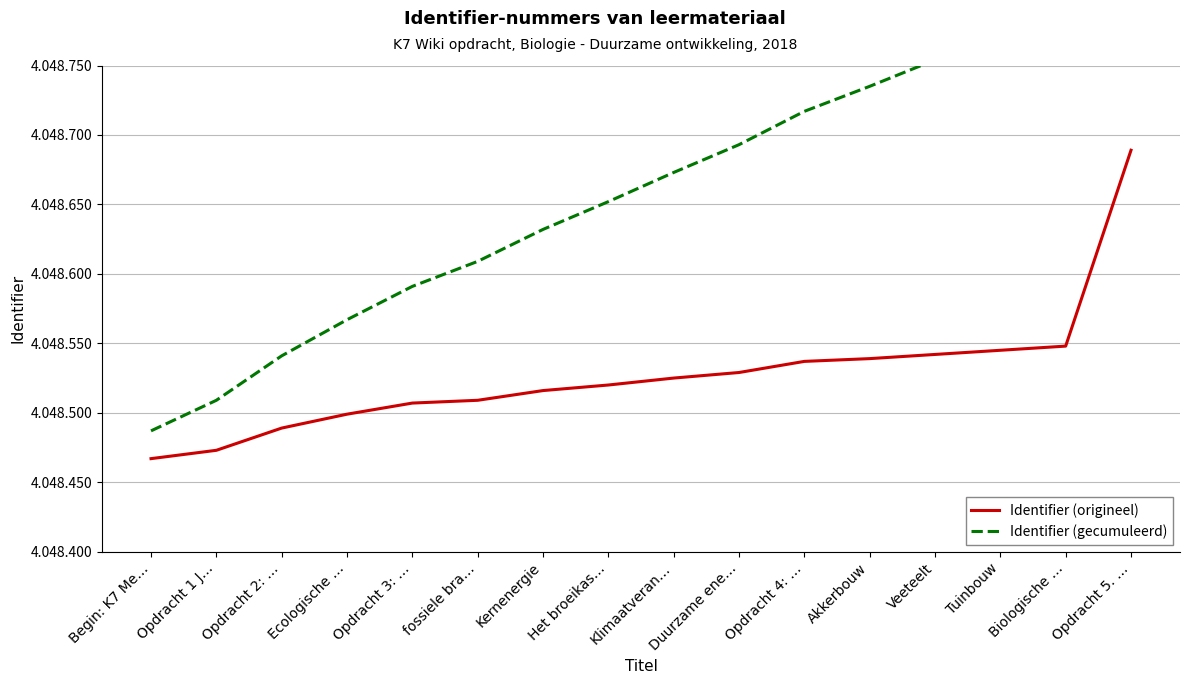

How many data points does each series have?

16